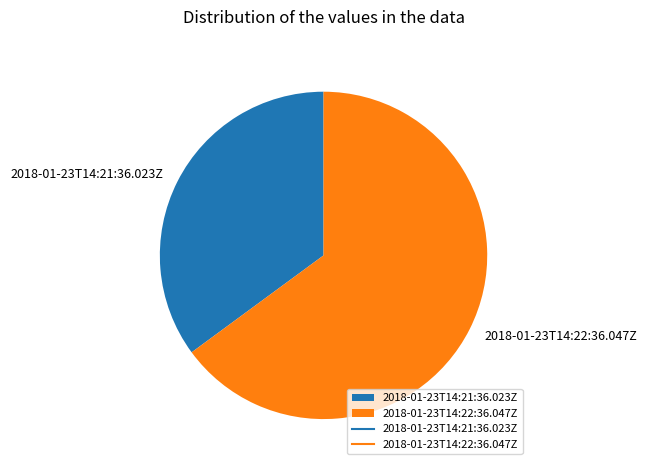

Does 2018-01-23T14:21:36.023Z account for over 50% of the chart?

No